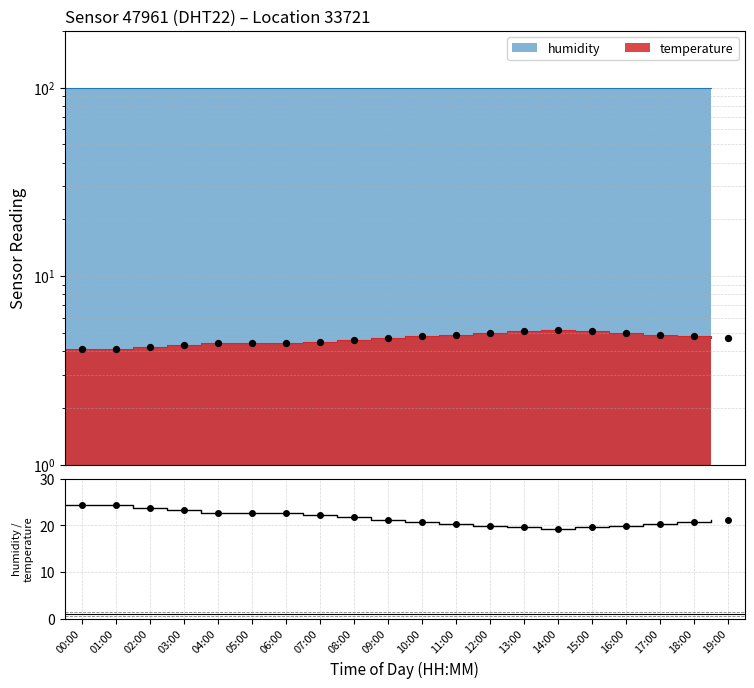

What is the change in value from 05:00 to 17:00?

+0.5